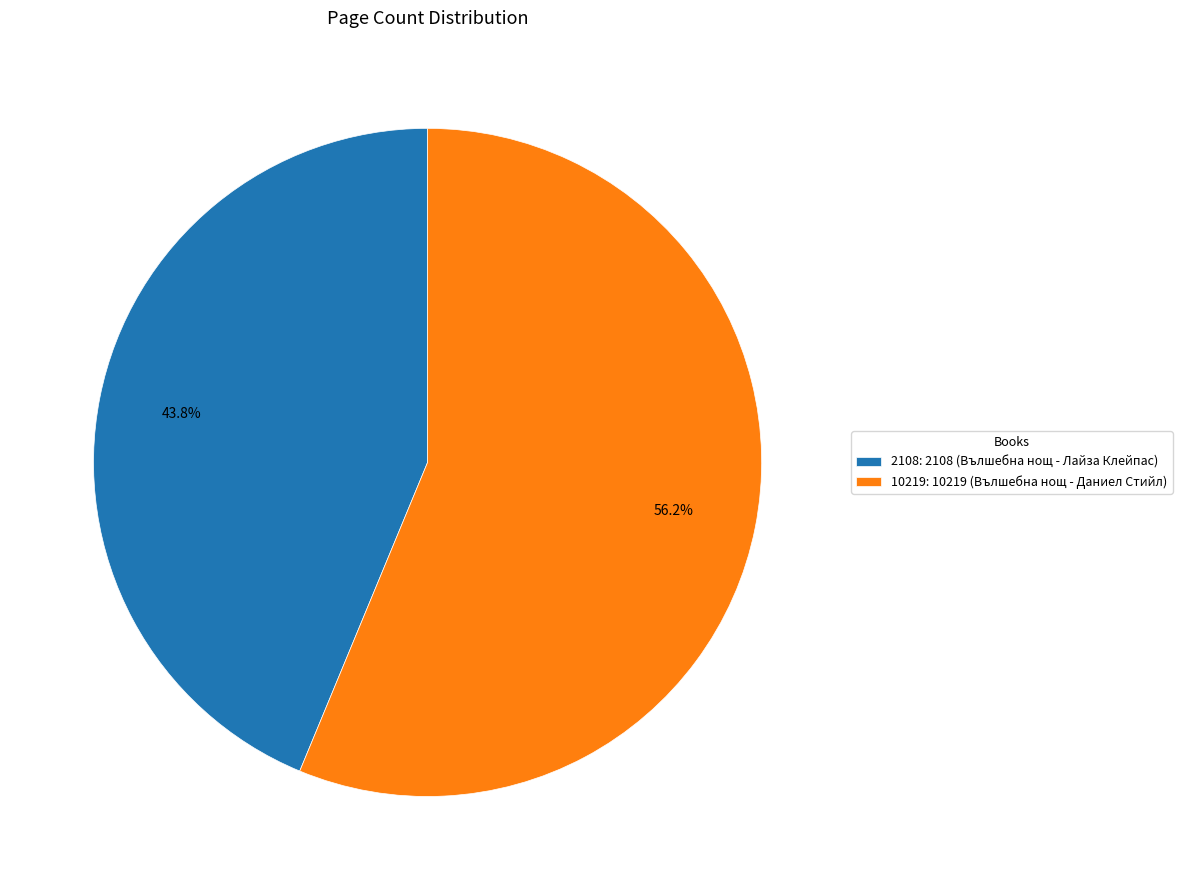

Count the number of slices in the pie.

2